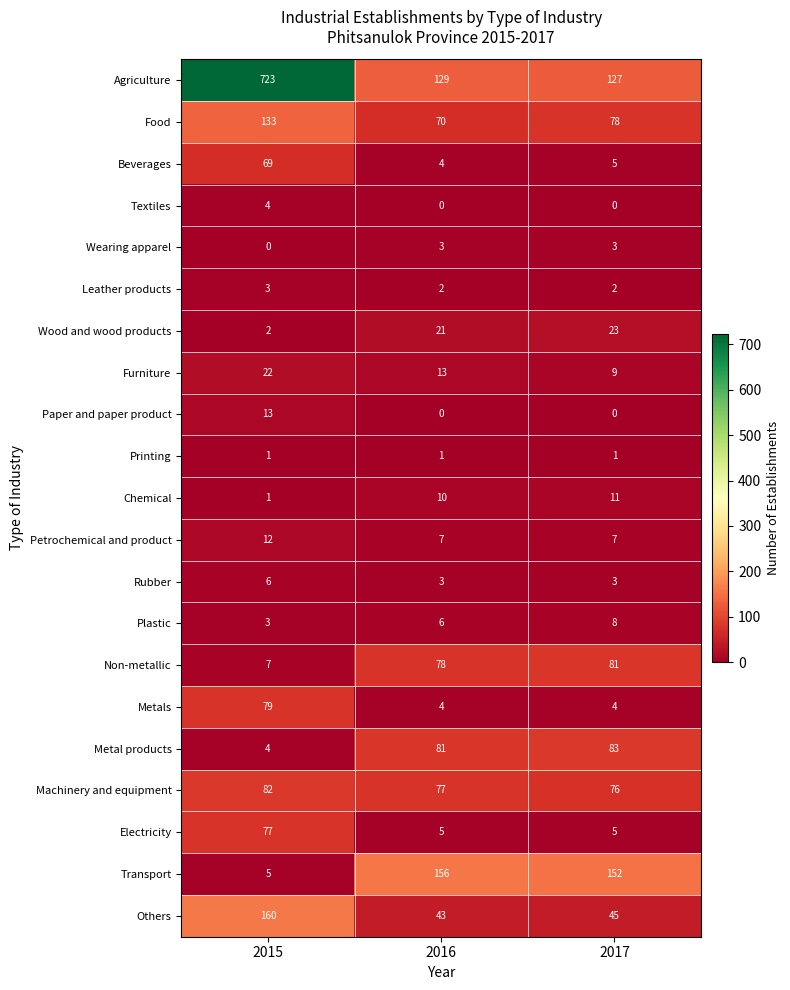

Between 2016 and 2017, which series saw the biggest shift?

Food